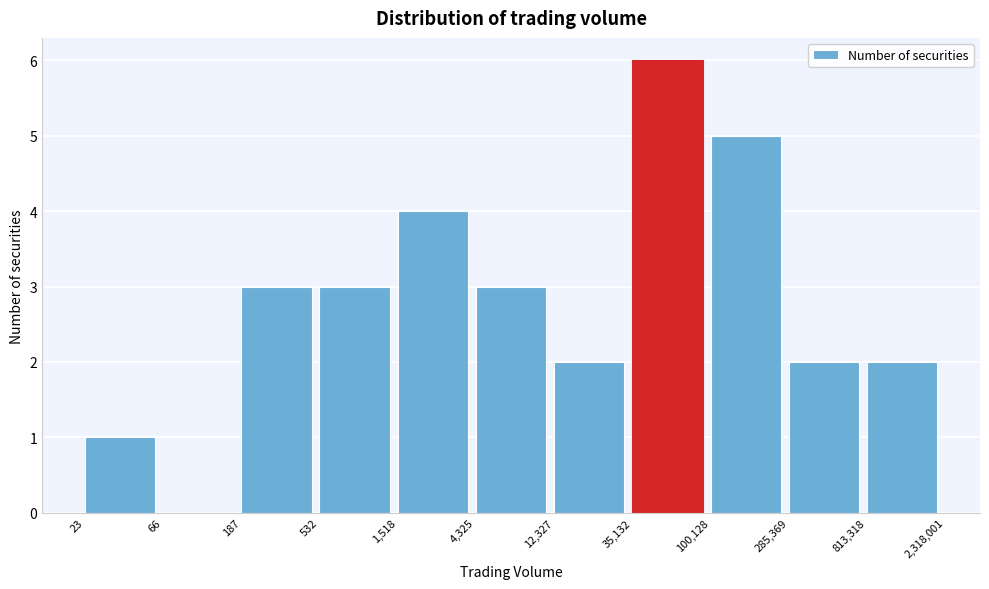

Reading left to right, what are all the values shown in this chart?

23=1	66=0	187=3	532=3	1,518=4	4,325=3	12,327=2	35,132=6	100,128=5	285,369=2	813,318=2